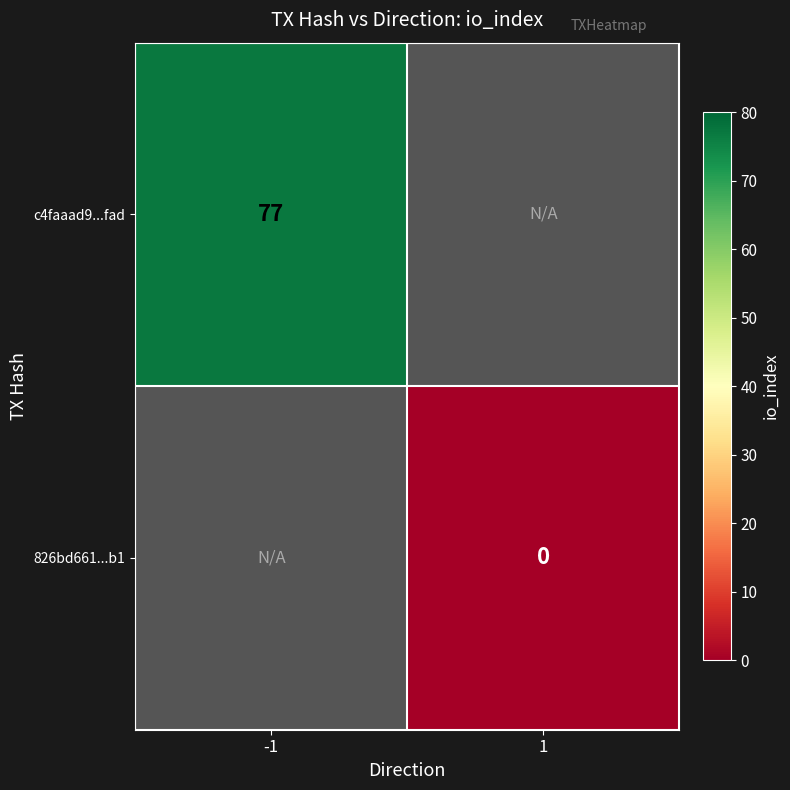

Is the value of 826bd661...b1 at 1 greater than the value of c4faaad9...fad at -1?

No